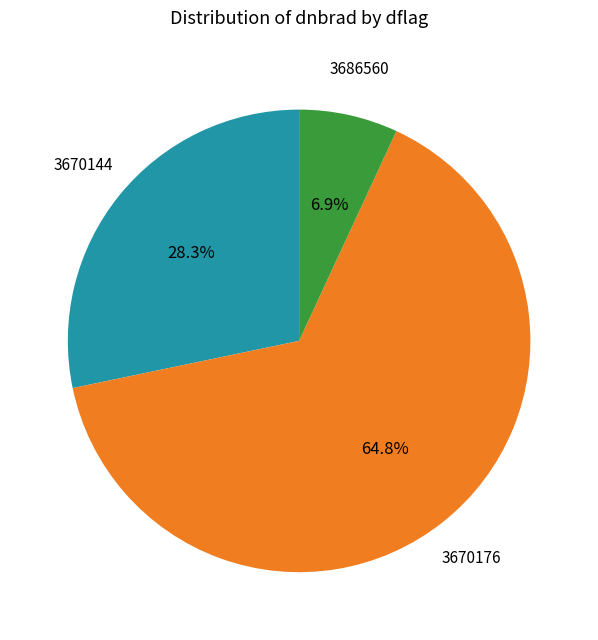

Is there any slice that represents more than half of the pie?

Yes